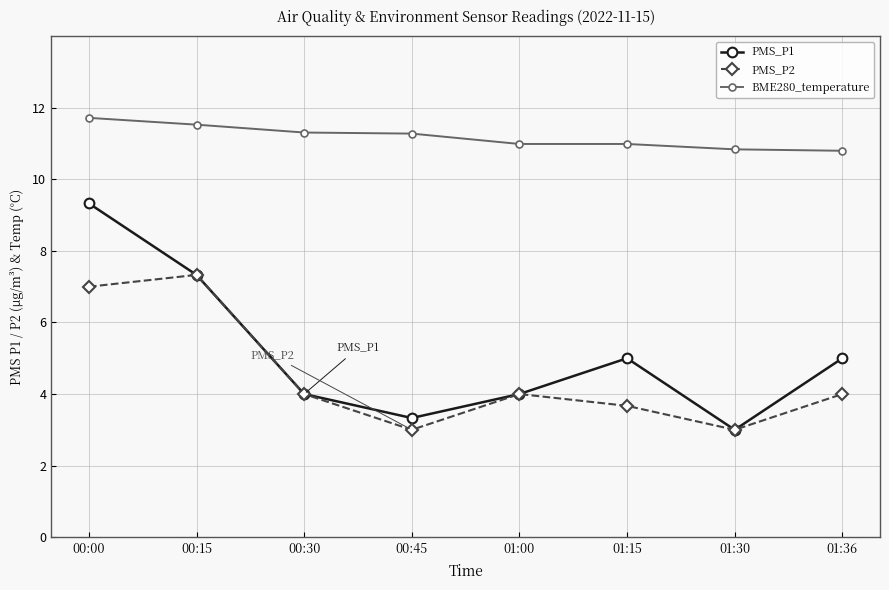

How many interior local peaks does the PMS_P2 series have?

2